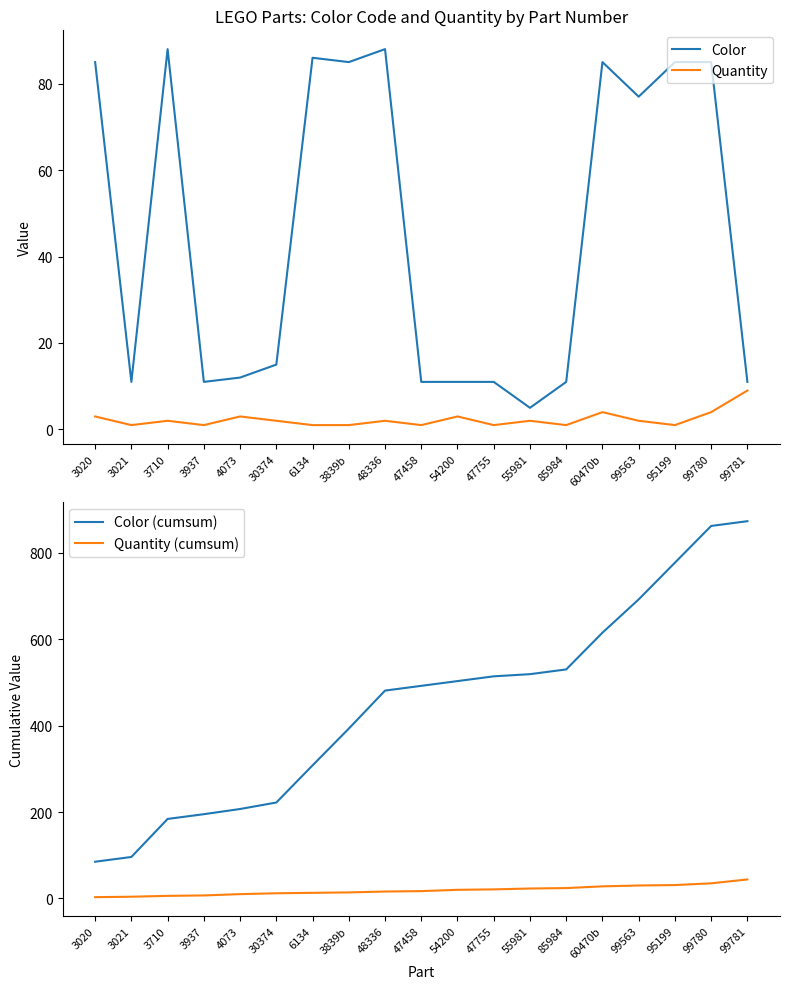

What is the value of the Quantity (cumsum) point at the 6th from the left?

12